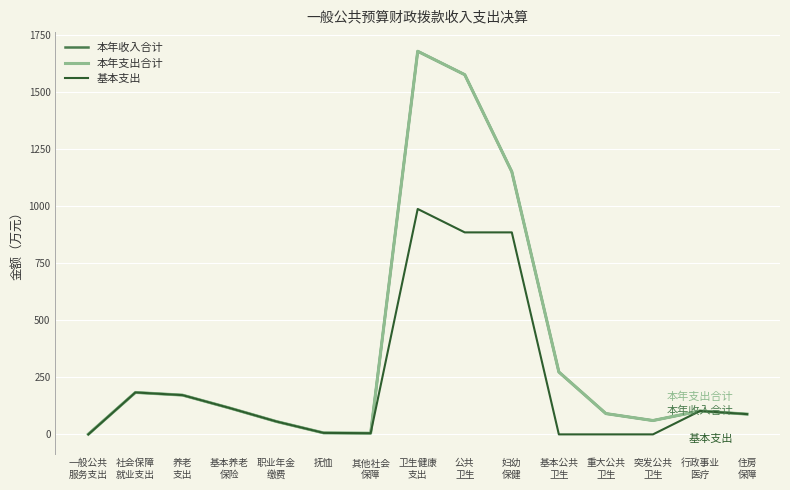

How many lines are shown in the chart?

3